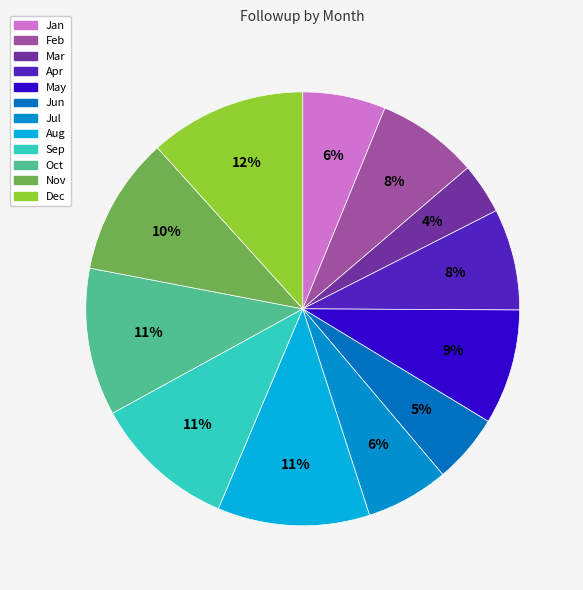

Is there any slice that represents more than half of the pie?

No